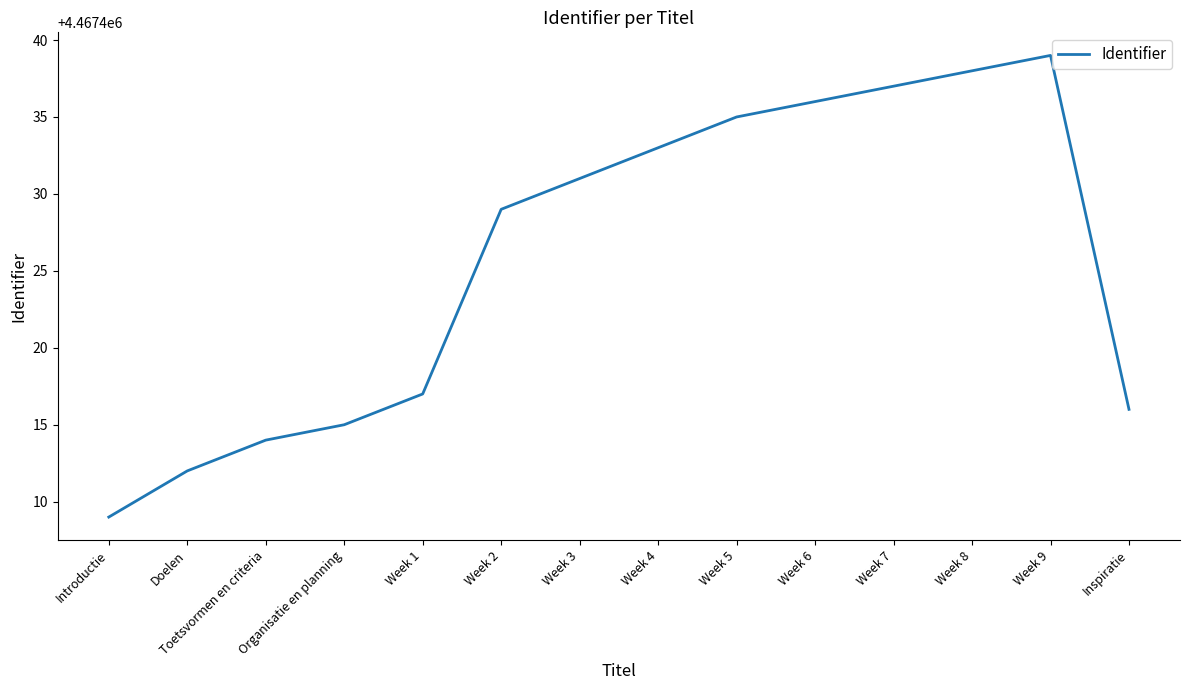

What position from the right is Introductie?

14